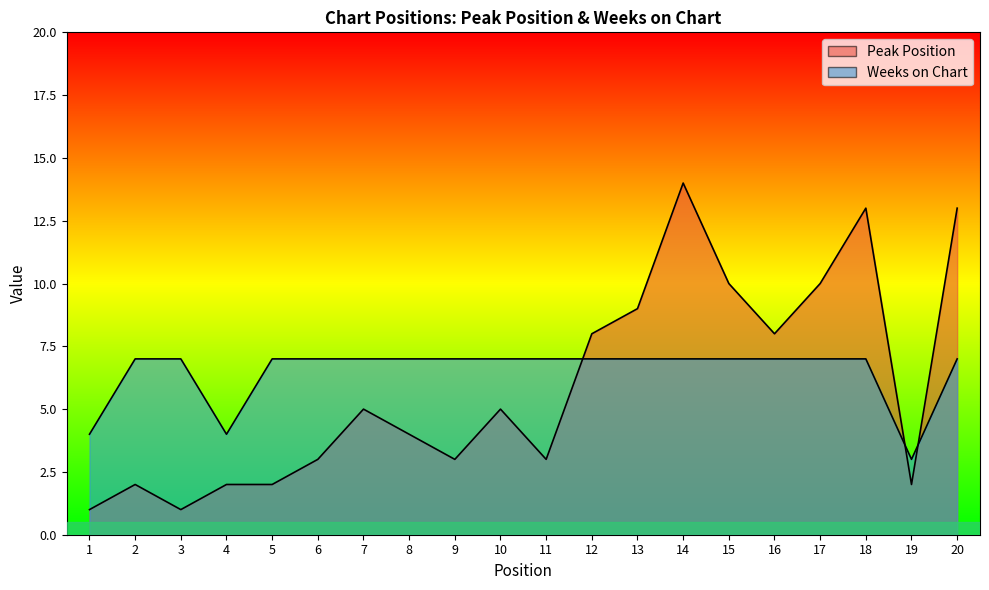

How many values in the Weeks on Chart series are below 7?

3